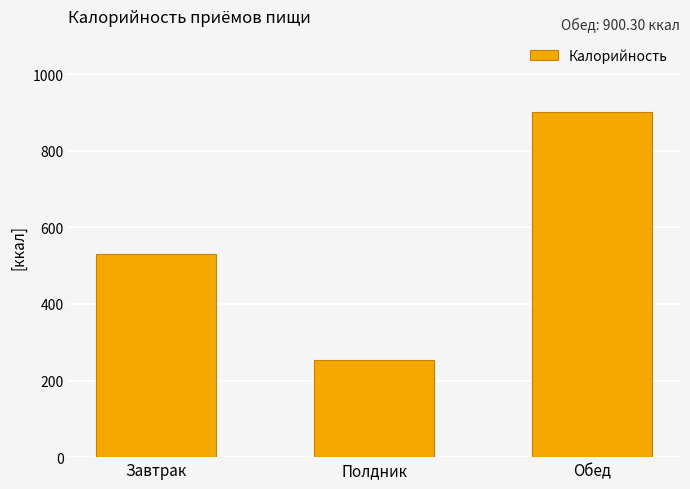

Reading left to right, transcribe all the data shown in this chart.

Завтрак=529.6	Полдник=254.0	Обед=900.3